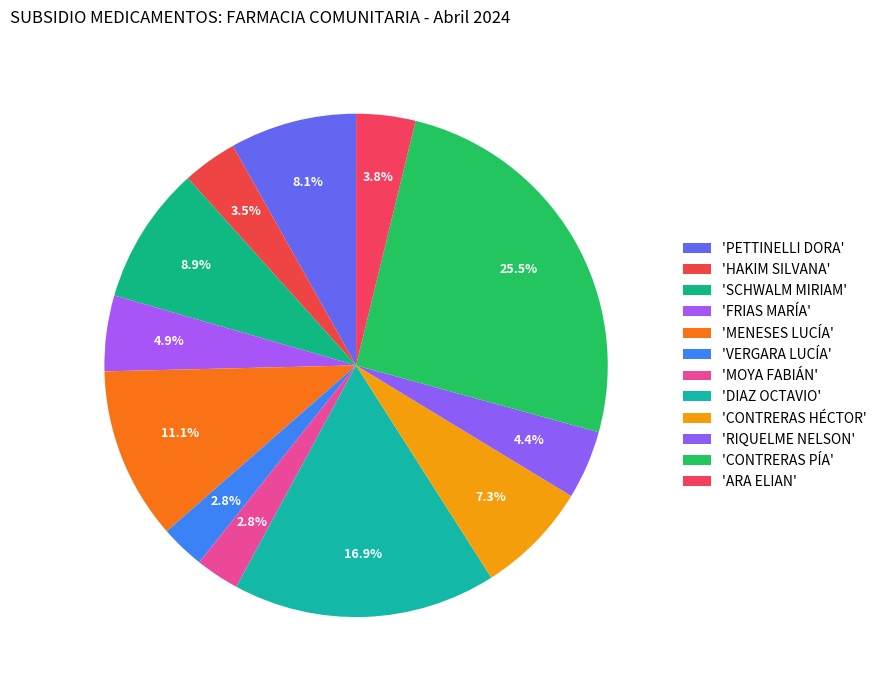

How many segments does this pie chart have?

12